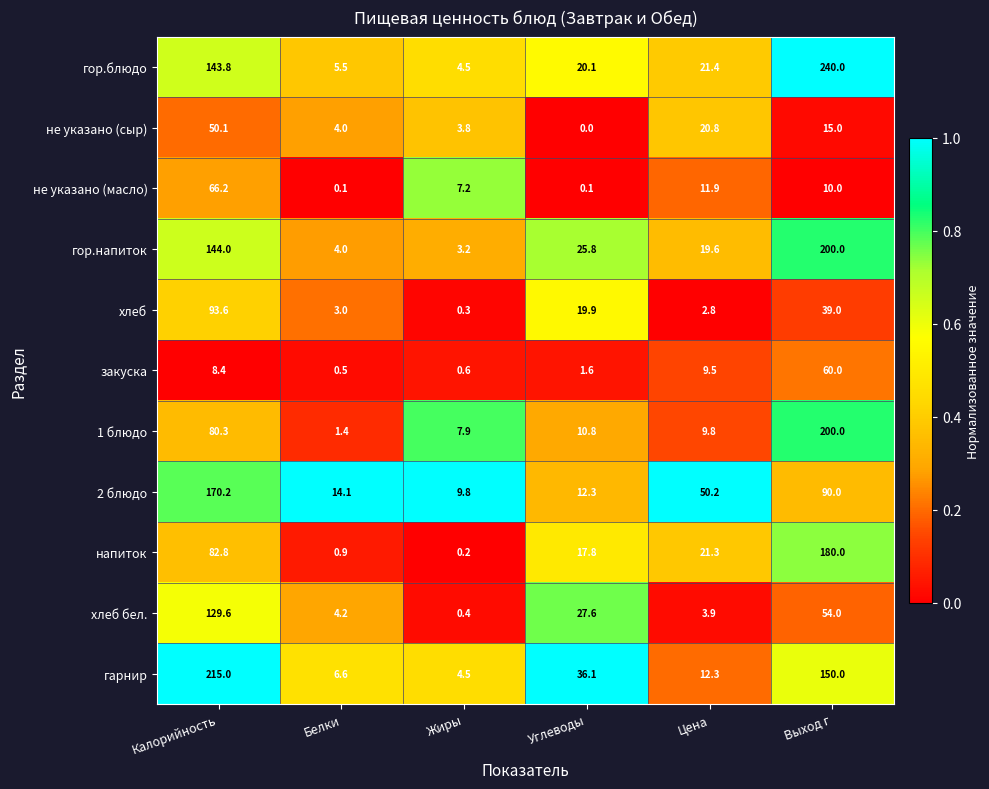

At which category is the sum across all series the highest?

Выход г